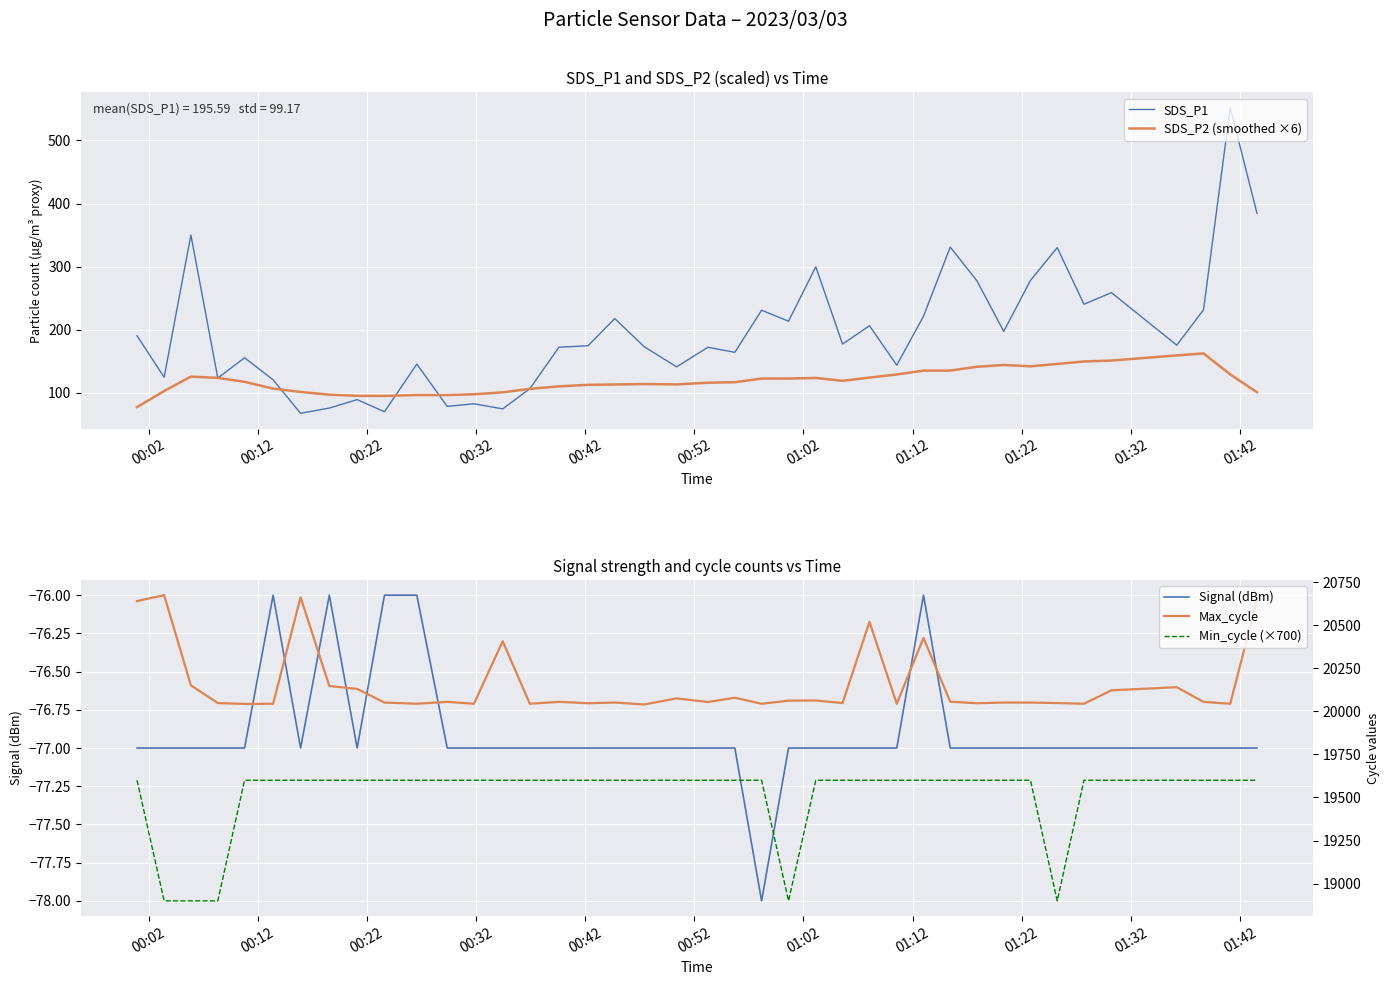

How many lines are shown in the chart?

5